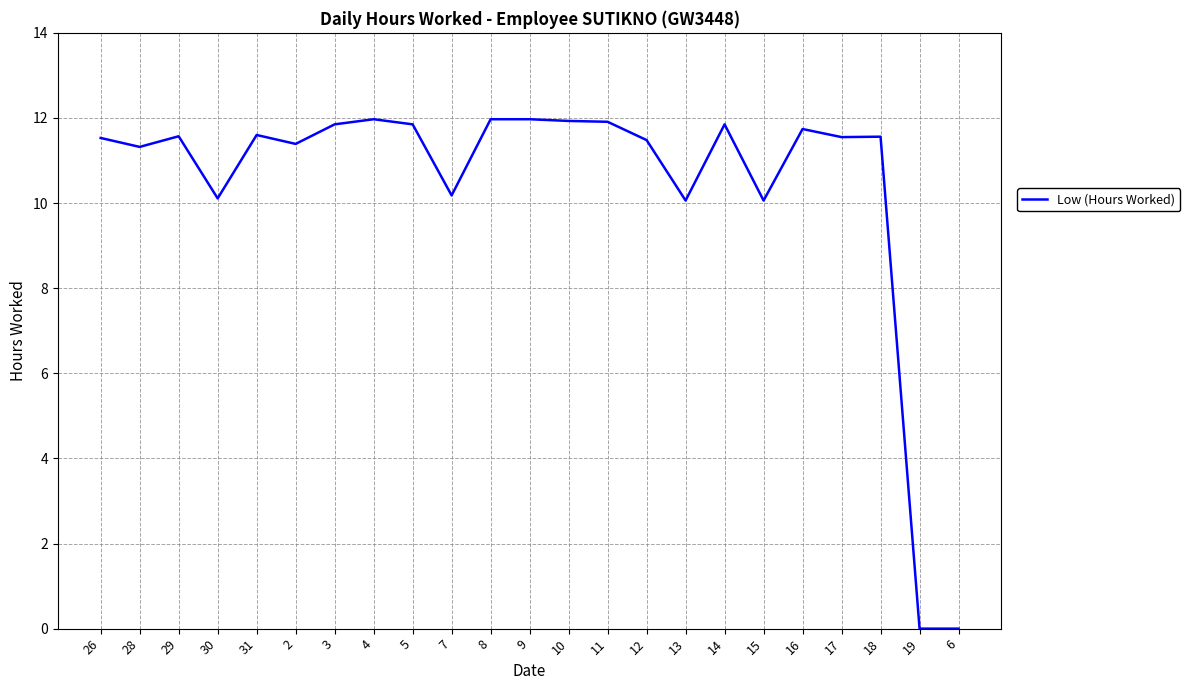

What is the maximum value shown in the chart?

12.0